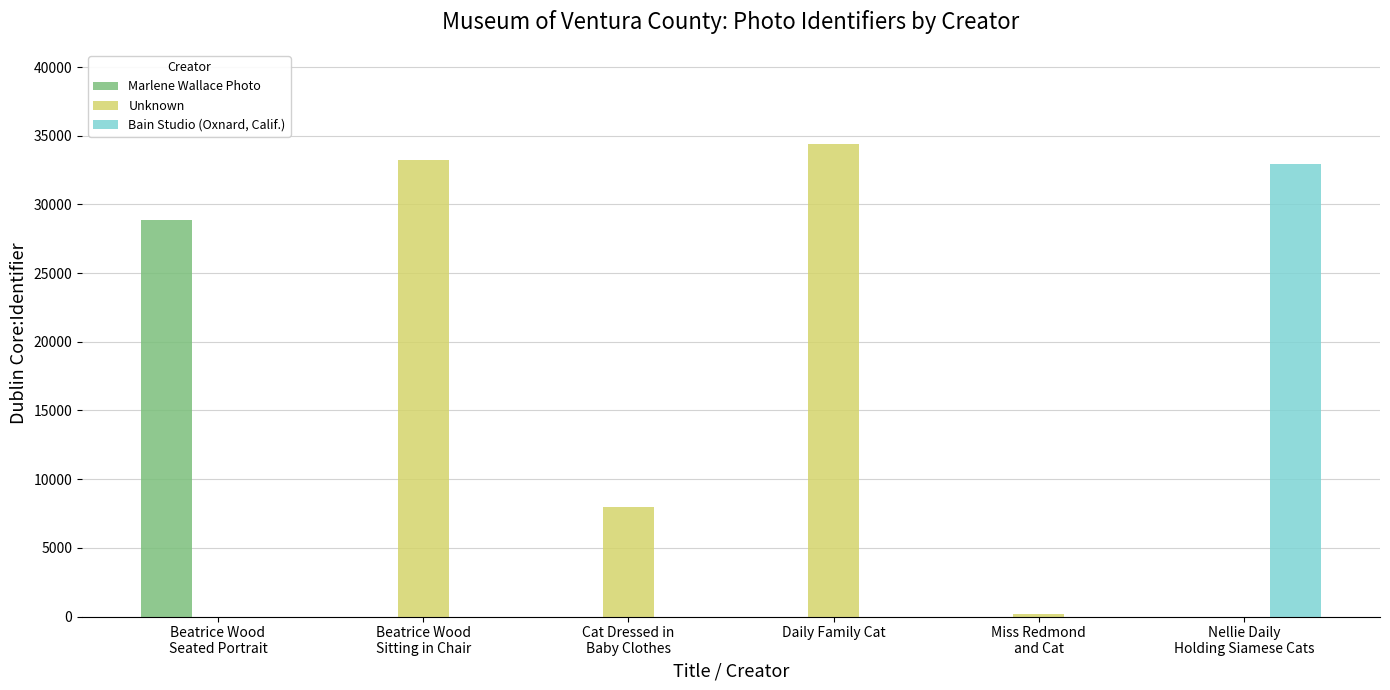

Reading left to right, what are all the values shown in this chart?

Marlene Wallace Photo: Beatrice Wood
Seated Portrait=28865	Beatrice Wood
Sitting in Chair=0	Cat Dressed in
Baby Clothes=0	Daily Family Cat=0	Miss Redmond
and Cat=0	Nellie Daily
Holding Siamese Cats=0
Unknown: Beatrice Wood
Seated Portrait=0	Beatrice Wood
Sitting in Chair=33259	Cat Dressed in
Baby Clothes=7973	Daily Family Cat=34382	Miss Redmond
and Cat=191	Nellie Daily
Holding Siamese Cats=0
Bain Studio (Oxnard, Calif.): Beatrice Wood
Seated Portrait=0	Beatrice Wood
Sitting in Chair=0	Cat Dressed in
Baby Clothes=0	Daily Family Cat=0	Miss Redmond
and Cat=0	Nellie Daily
Holding Siamese Cats=32921